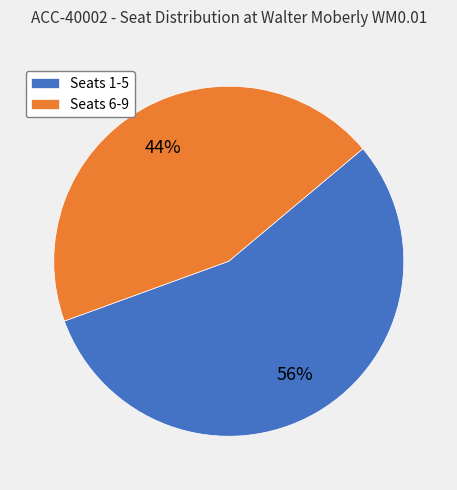

How many segments does this pie chart have?

2